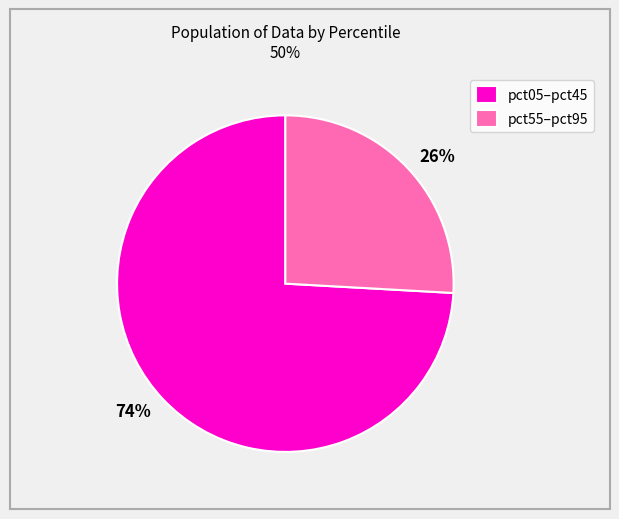

The 74% slice represents 74% of the pie. True or false?

True